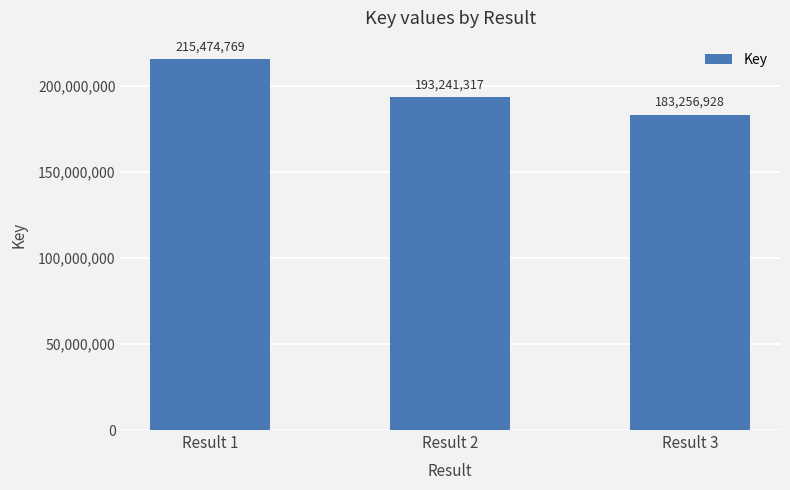

What is the sum of the values at Result 1 and Result 2?

408716086